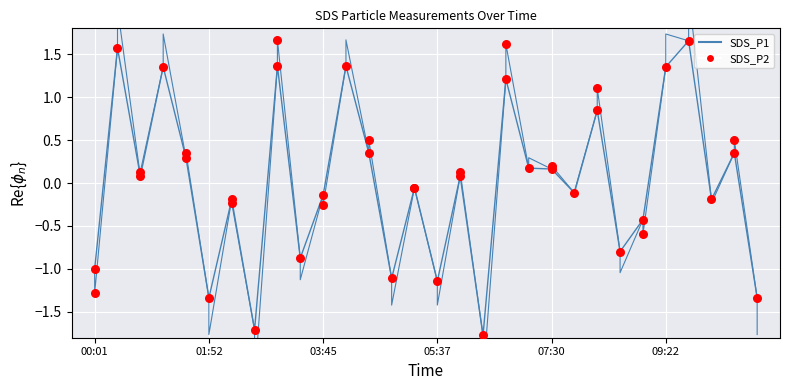

Which series has the largest total across all categories?

SDS_P1